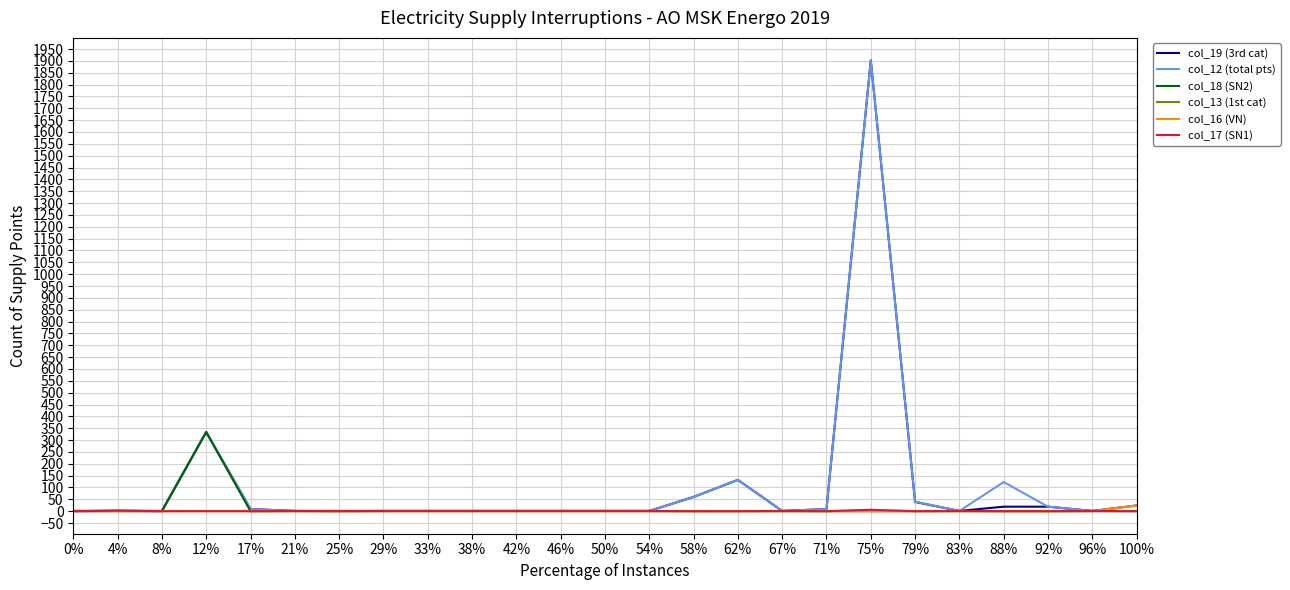

Is it true that col_18 (SN2) equals 160 at 88%?

False